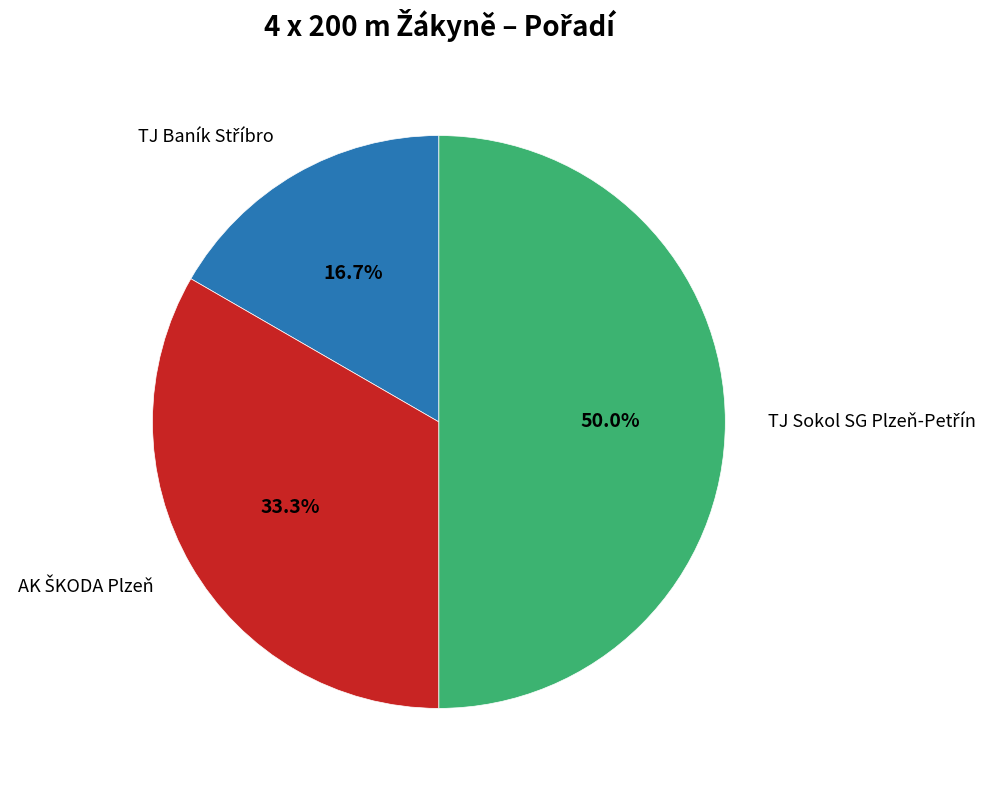

How many slices are in this pie chart?

3